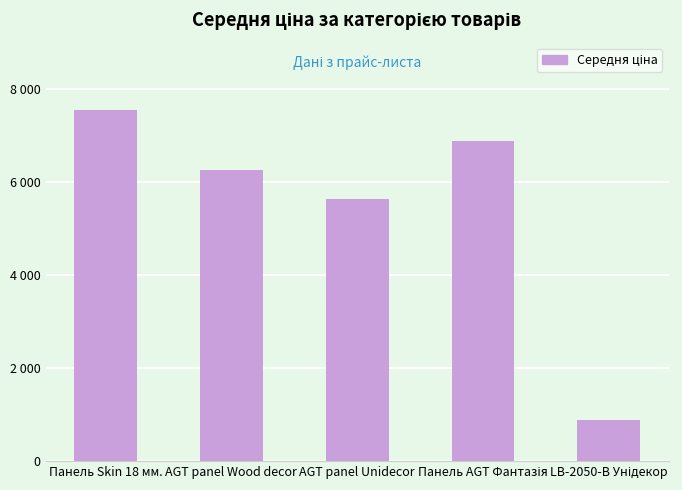

Rank the categories by value from highest to lowest.

Панель Skin 18 мм., Панель AGT Фантазія, AGT panel Wood decor, AGT panel Unidecor, LB-2050-В Унідекор